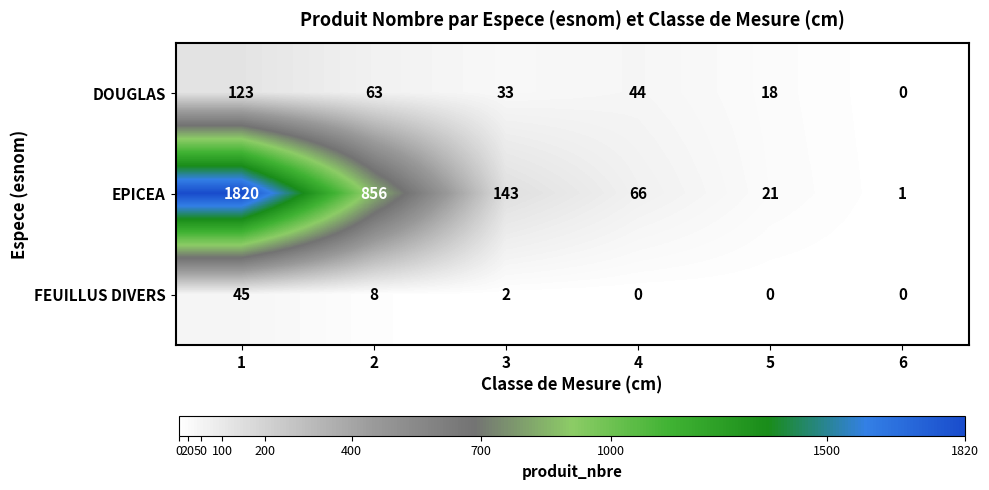

Which series has the largest range (max minus min)?

EPICEA